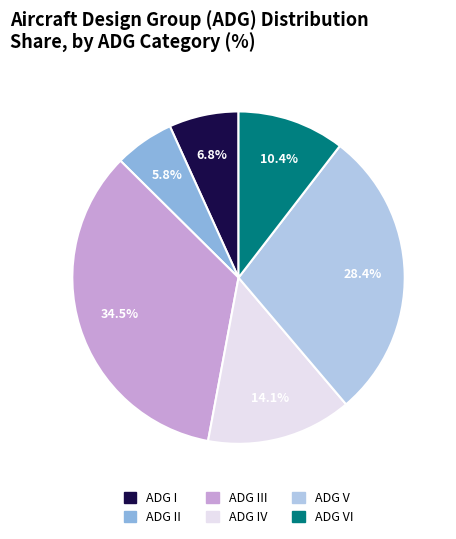

Is there a majority slice in this chart?

No